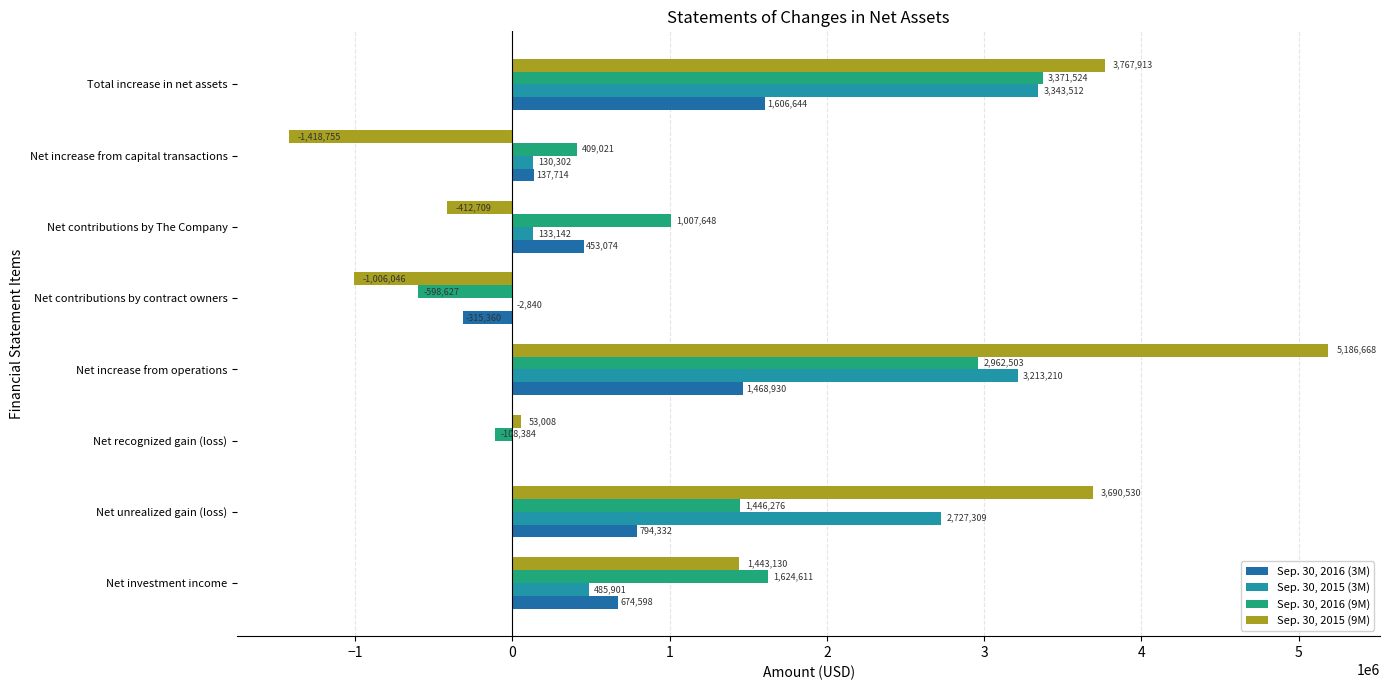

What is the average value of the Sep. 30, 2015 (3M) series?

1253817